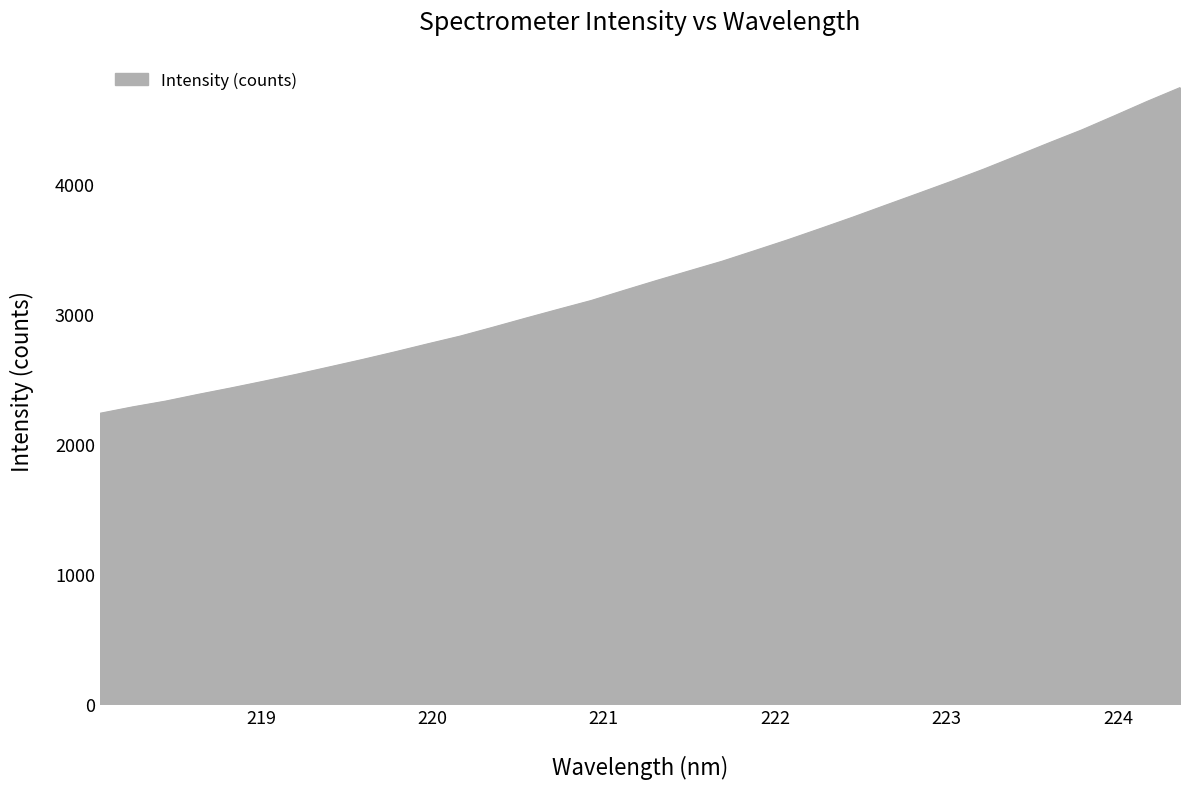

What is the difference between the maximum and minimum values?

2505.8